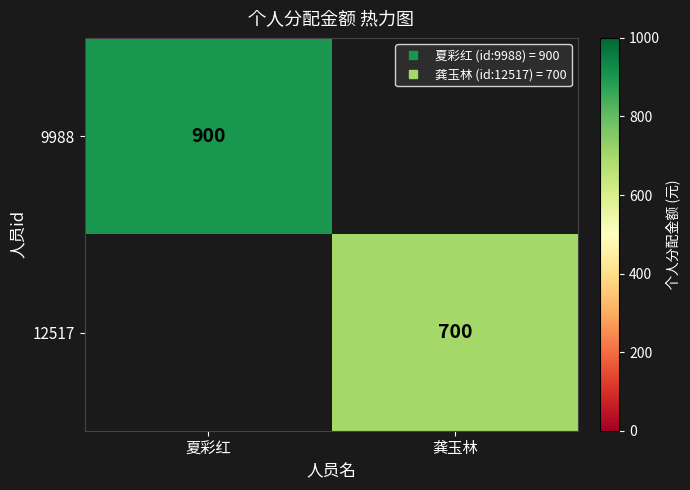

Rank the categories by 12517 value from lowest to highest.

夏彩红, 龚玉林